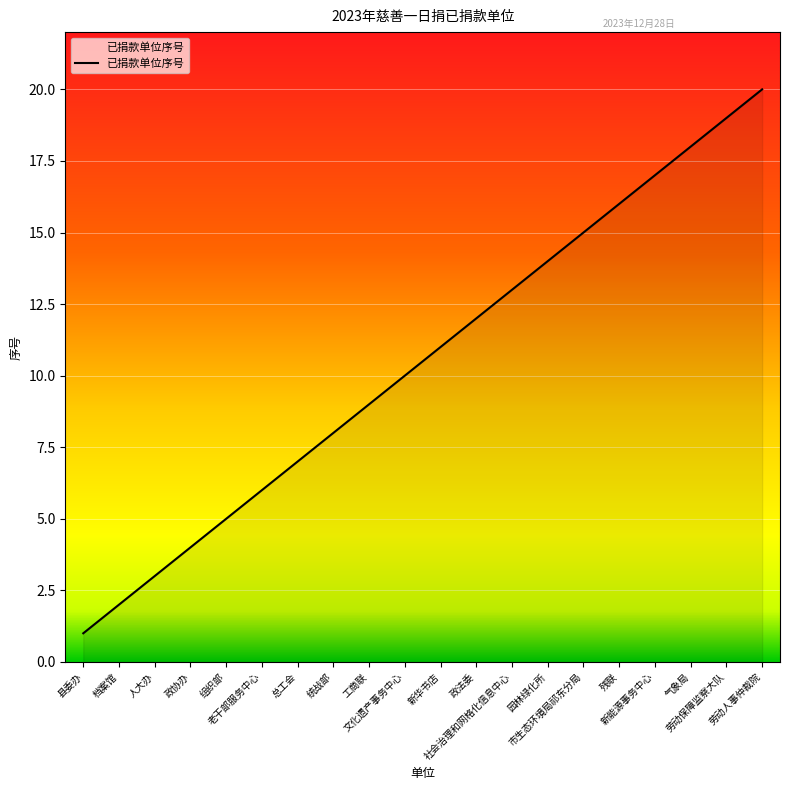

What is the greatest value displayed?

20